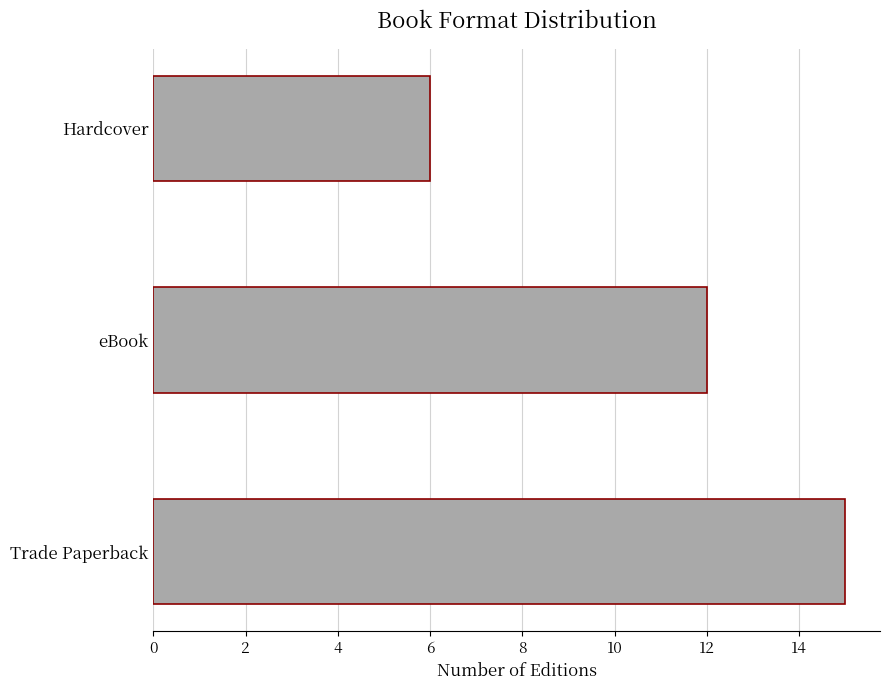

What value does the data have at Hardcover?

6